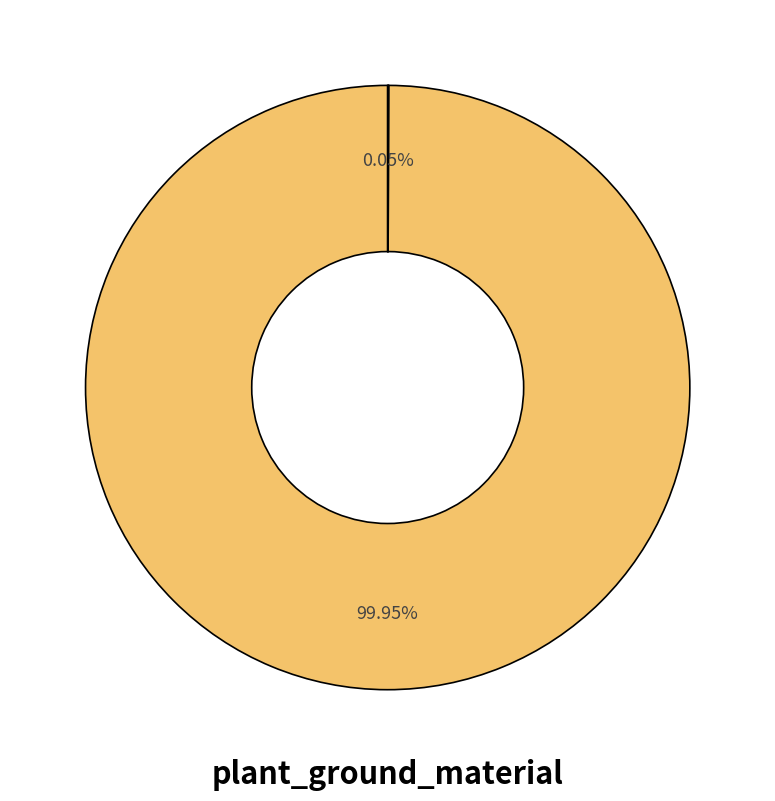

Is there any slice that represents more than half of the pie?

Yes